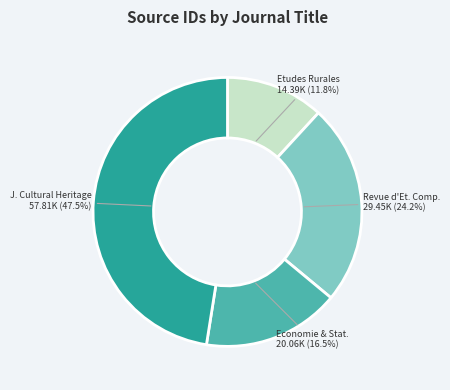

Which slice is the largest?

J. Cultural Heritage